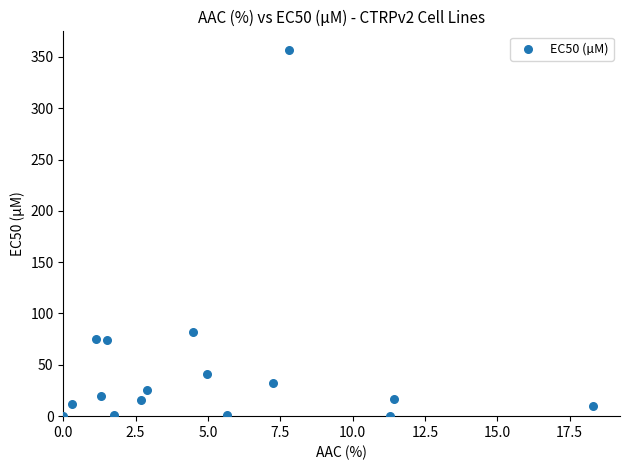

What Y value in the scatter plot is closest to 178?

81.5